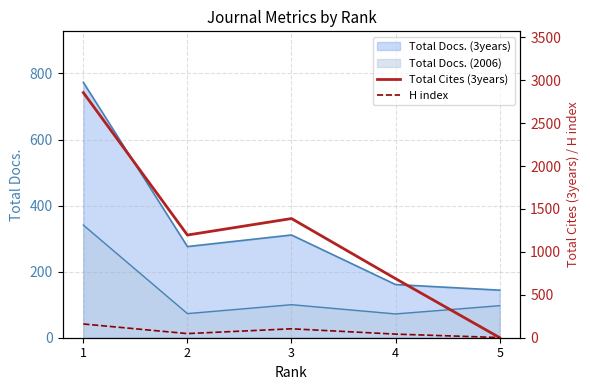

Between 3 and 4, which series saw the biggest shift?

Total Cites (3years)